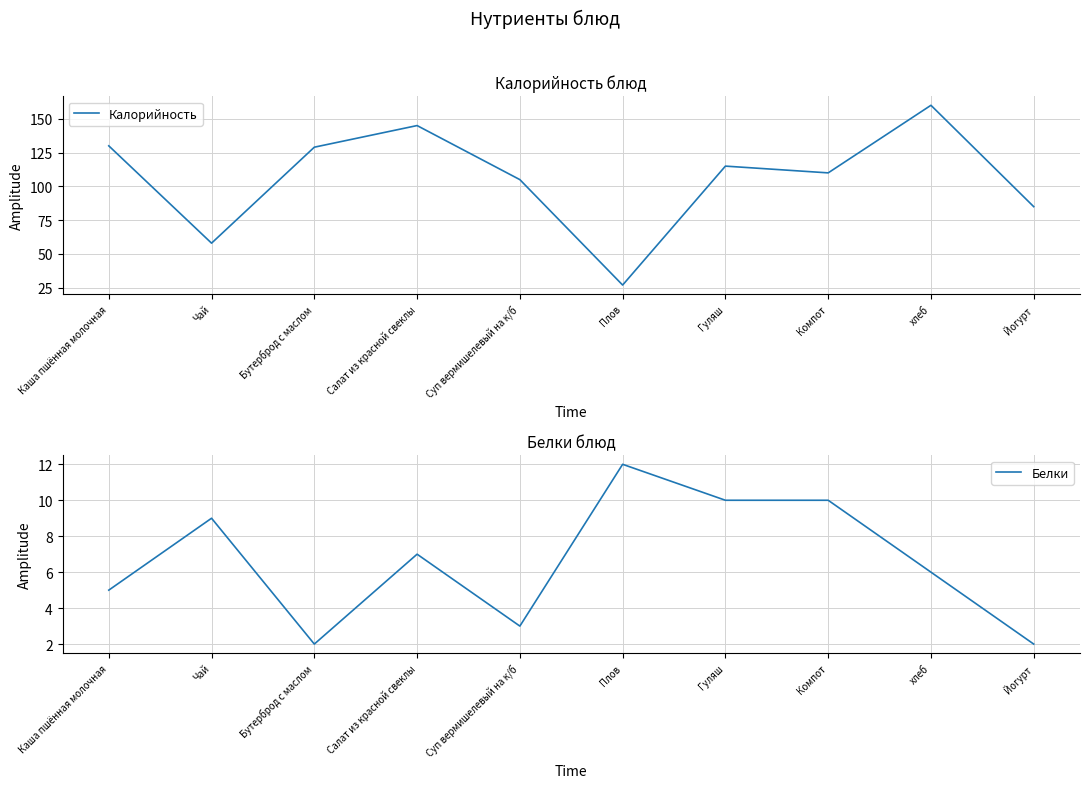

How many distinct data groups are displayed?

2